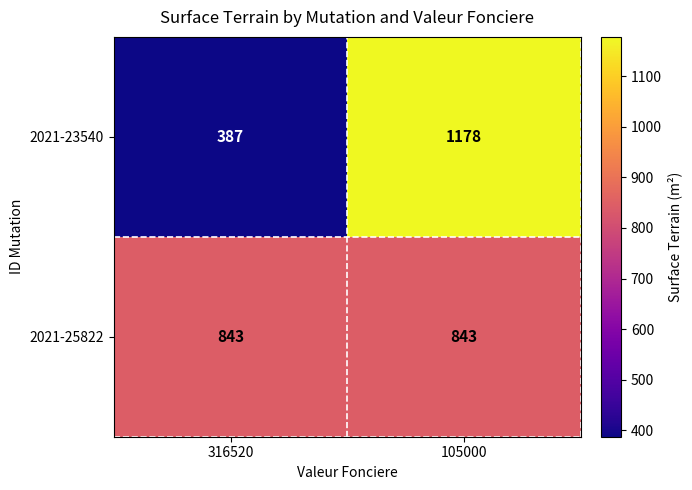

Is it true that 2021-23540 equals 668 at 105000?

False